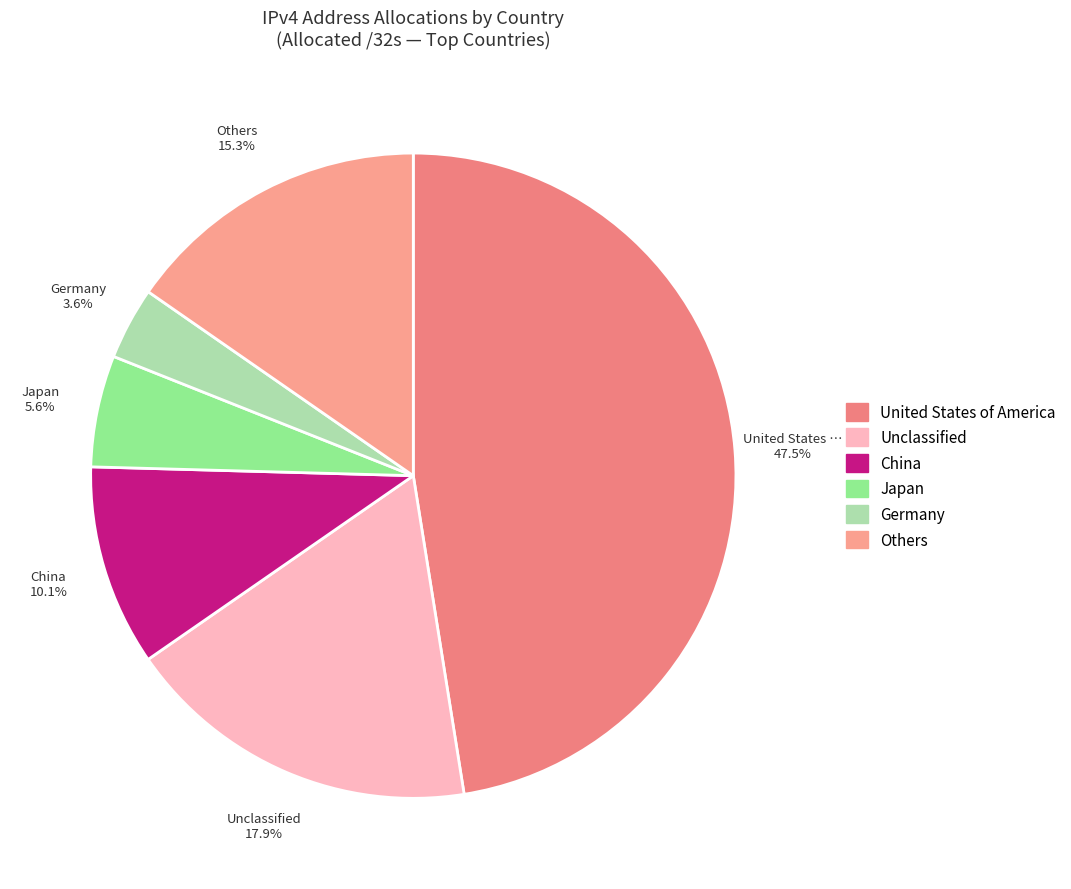

How many slices are in this pie chart?

6